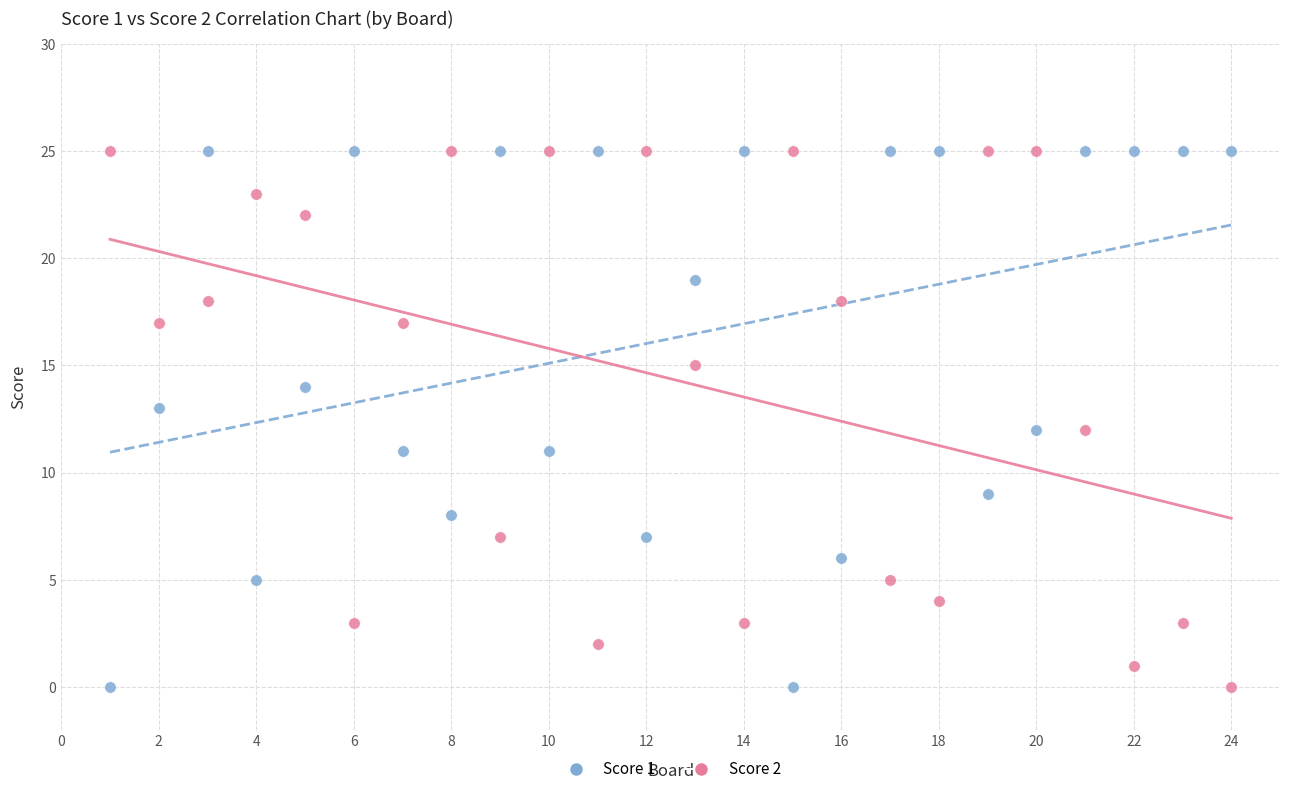

What is the X range (max minus min) for the scatter plot?

23